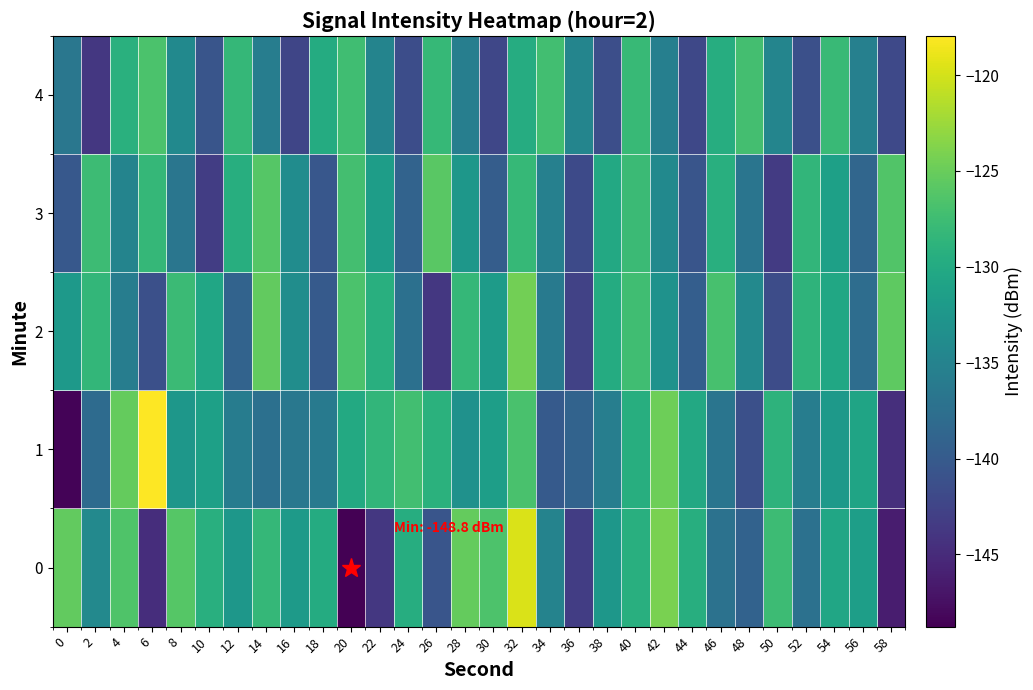

At which category is the sum across all series the highest?

32